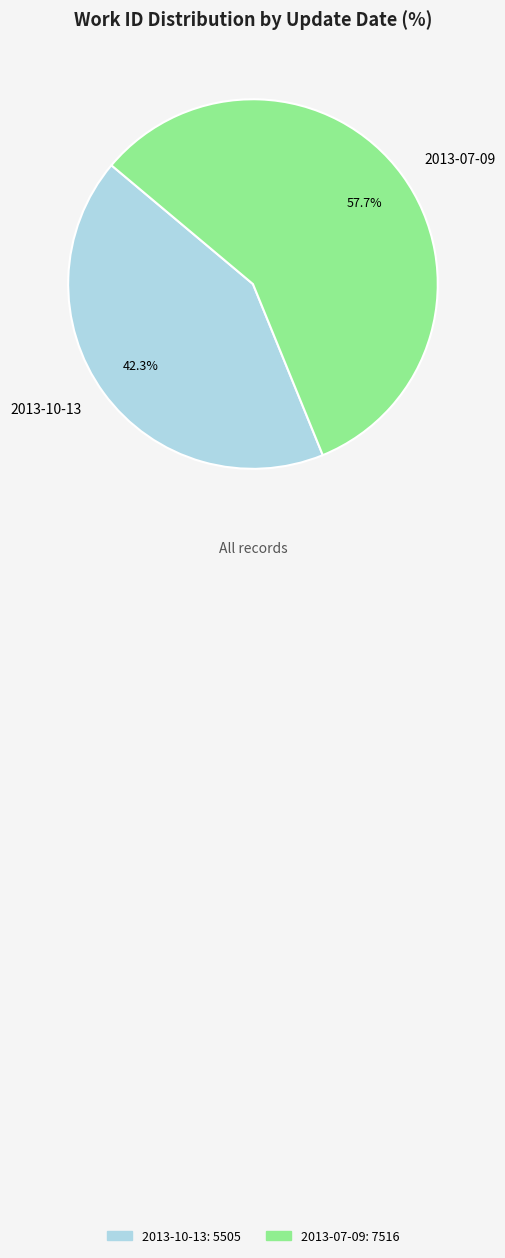

Approximately how many times larger is the value at 2013-10-13 compared to 2013-07-09?

0.7